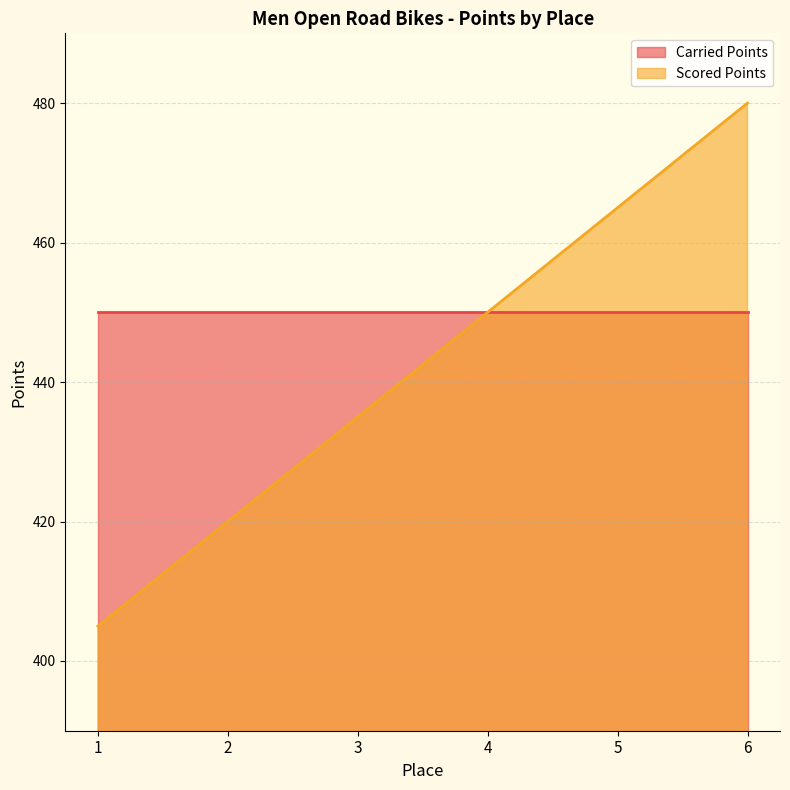

What is the sum of all values?

2655